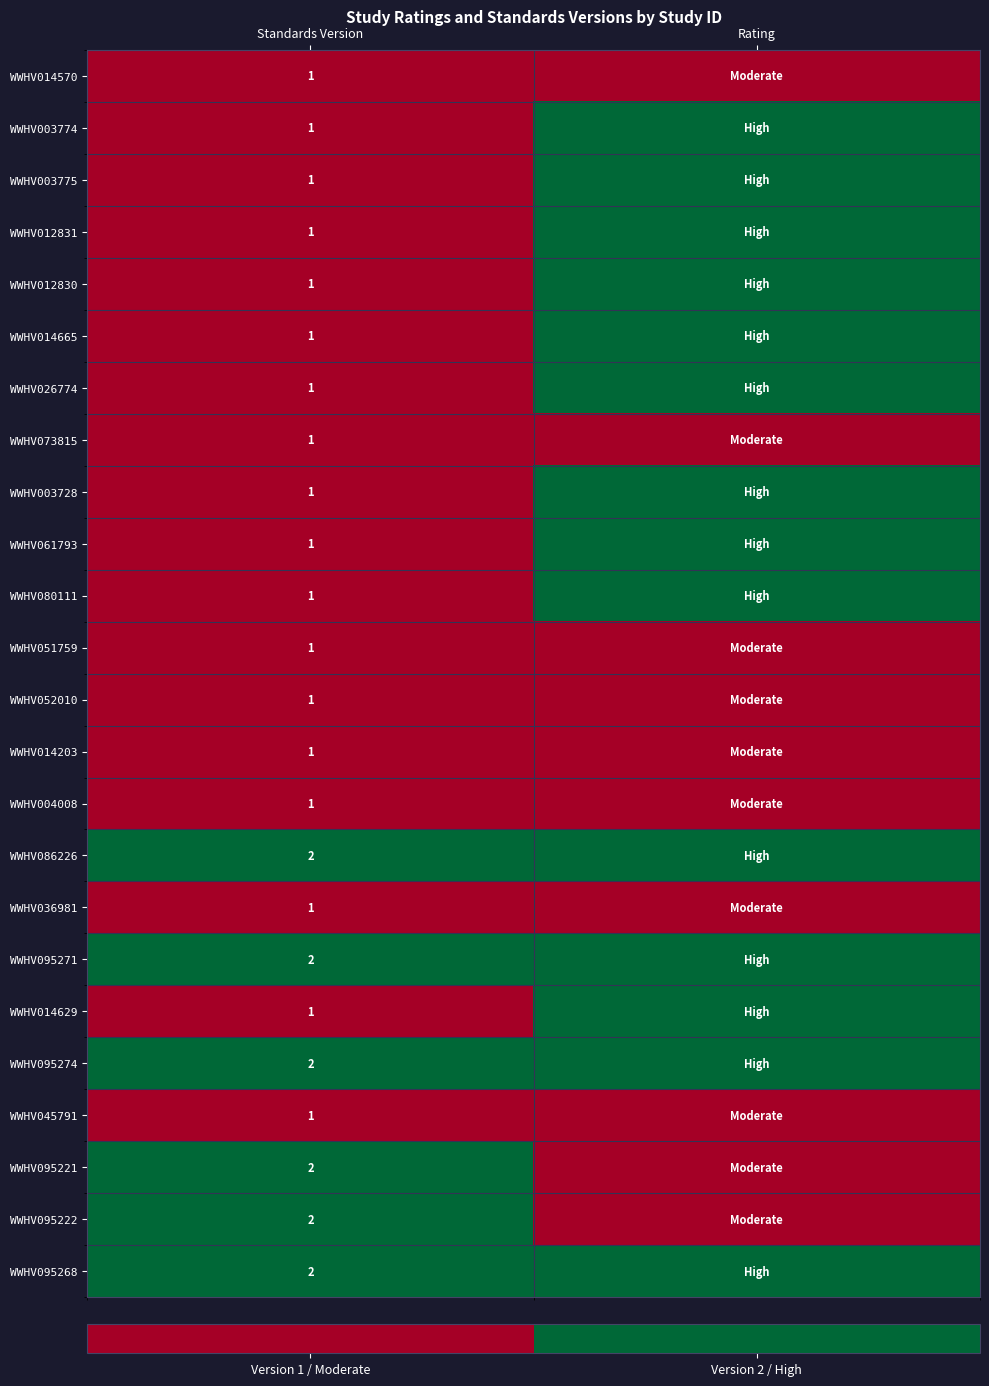

Is it true that WWHV003775 equals 1 at Standards Version?

True